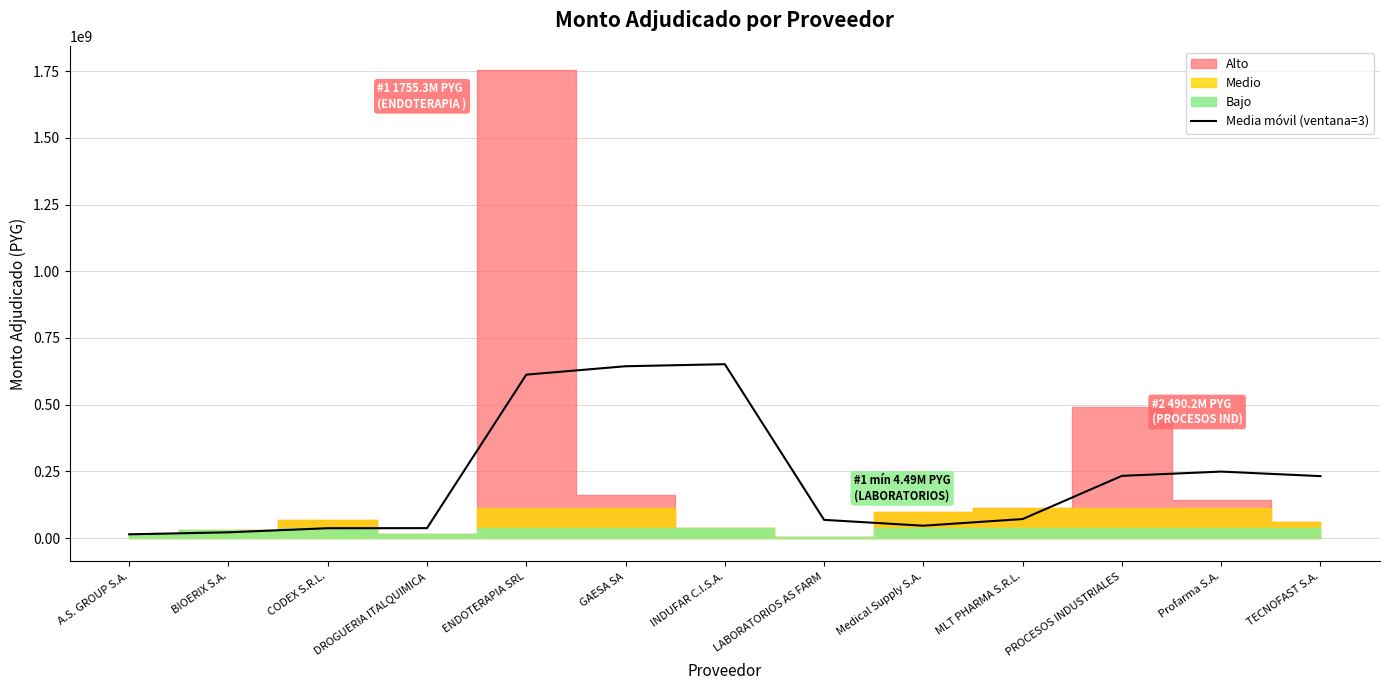

Where is the data nearest to the value 332879966?

Profarma S.A.